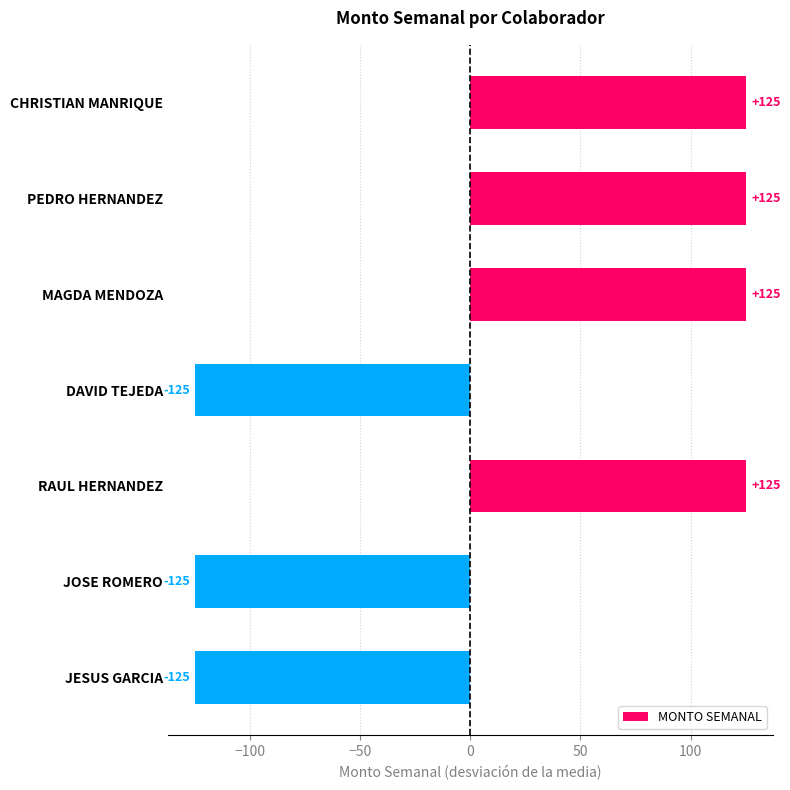

What is the difference between the maximum and minimum values?

250